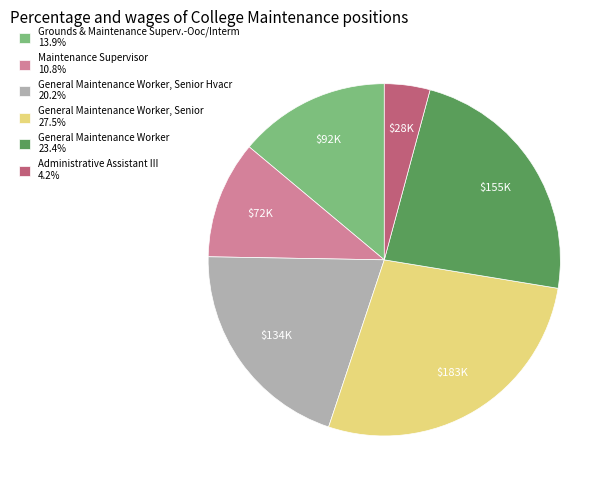

What is the ratio of the value at Grounds & Maintenance Superv.-Ooc/Interm 13.9% to the value at Administrative Assistant III 4.2%?

3.3